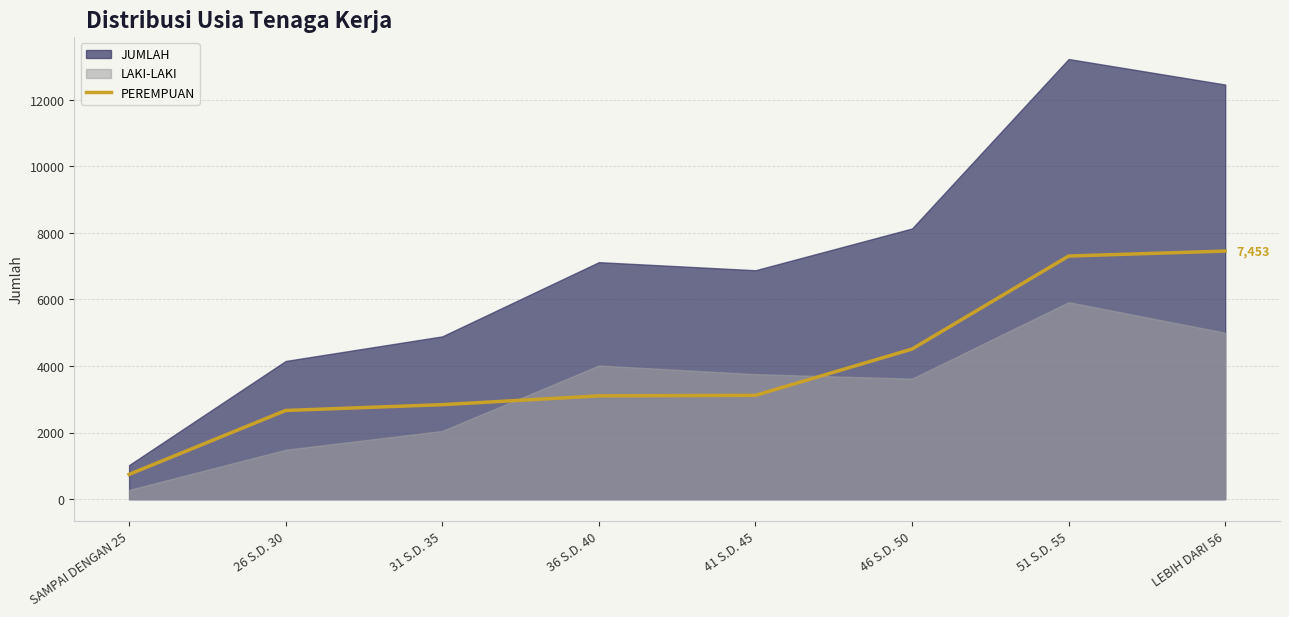

Where does the data first go above 3120?

46 S.D. 50